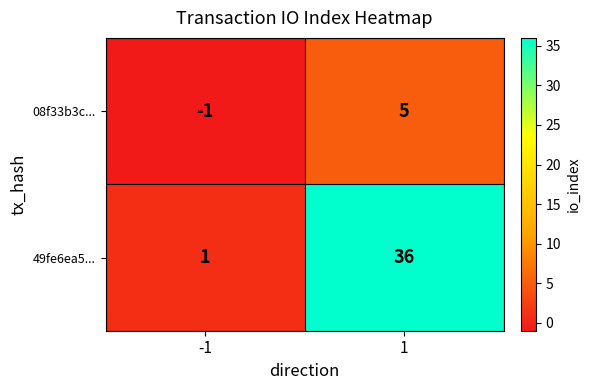

How many categories are shown in the chart?

2